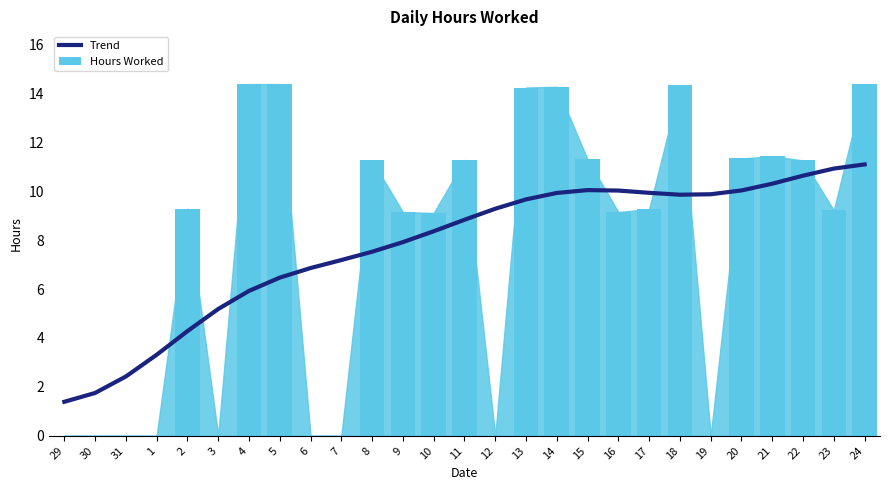

What is the total value across all series at 4?

20.3